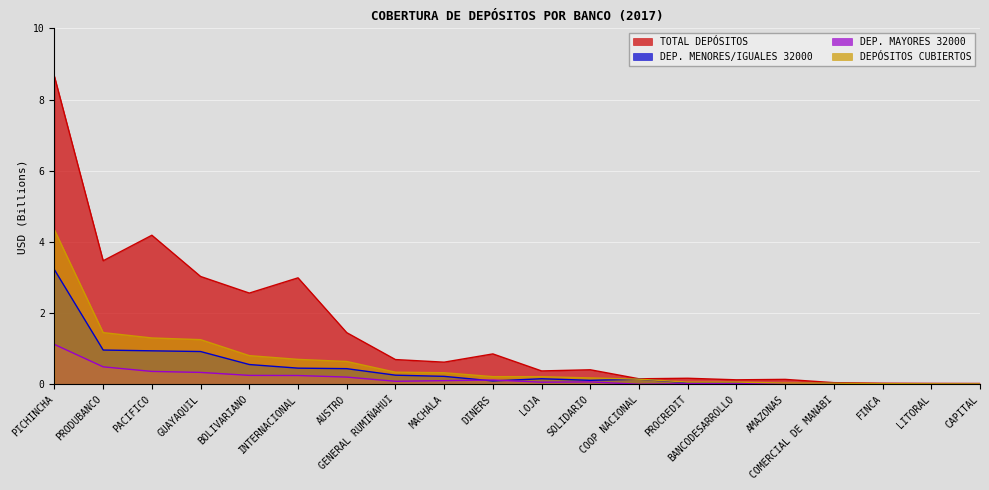

What are all the series names shown in the legend?

TOTAL DEPÓSITOS, DEP. MENORES/IGUALES 32000, DEP. MAYORES 32000, DEPÓSITOS CUBIERTOS